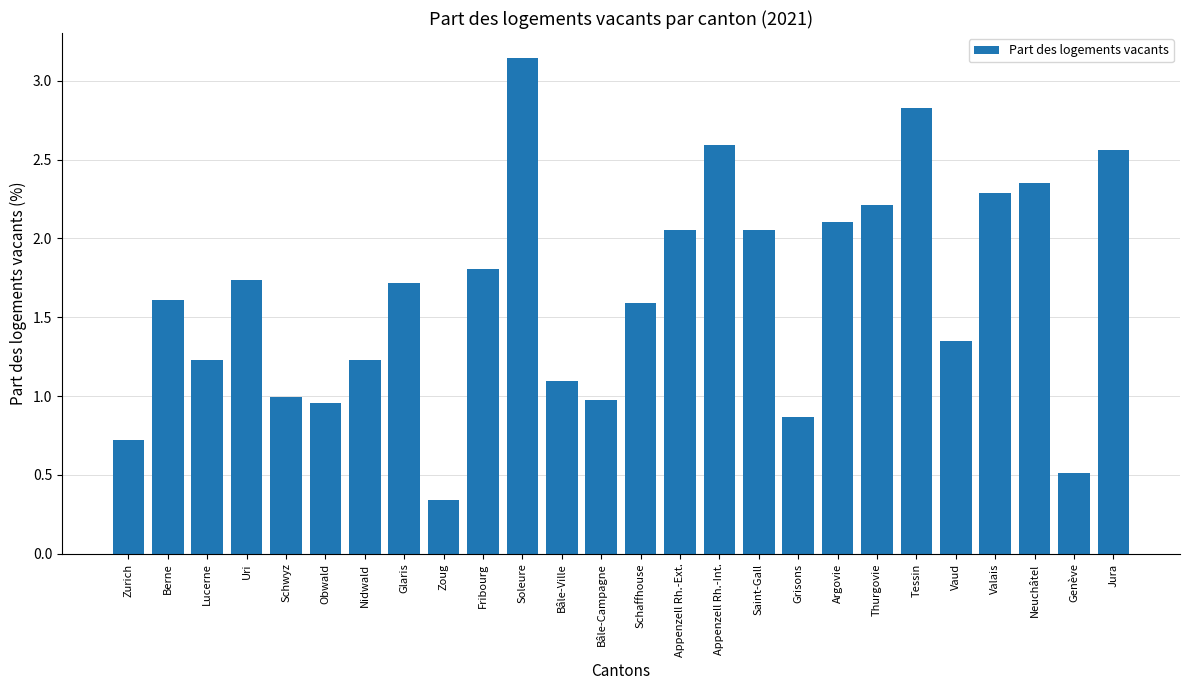

What is the sum of all values?

42.9